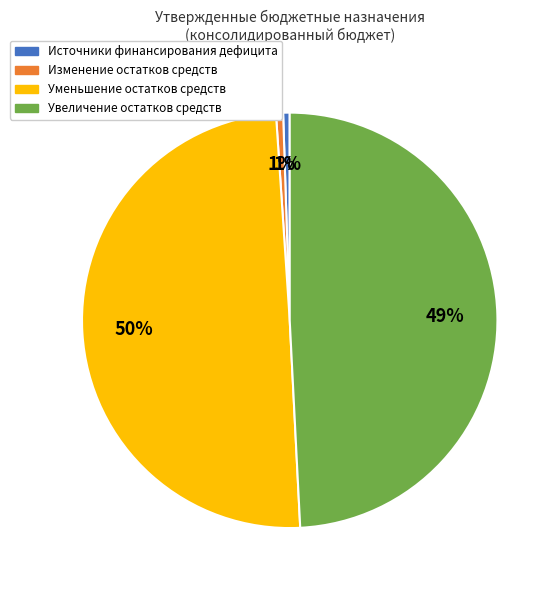

True or false: Источники финансирования дефицита accounts for 1% of the total.

True